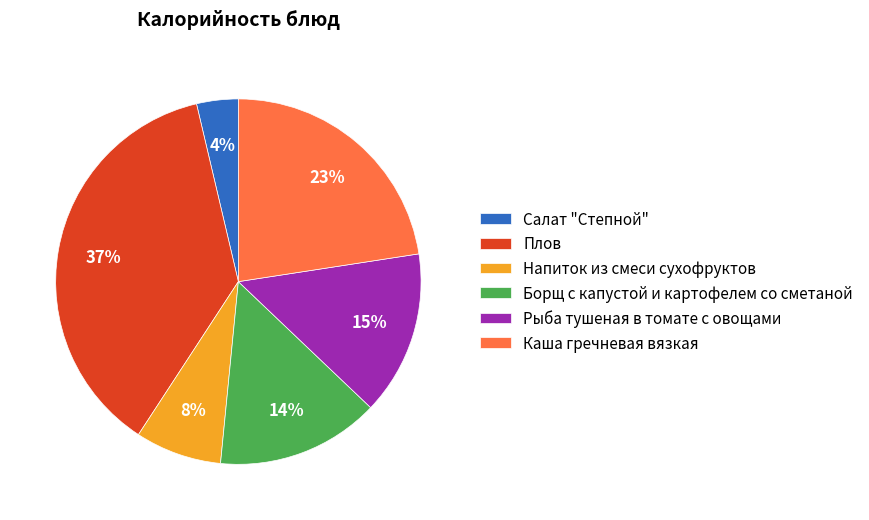

How many segments does this pie chart have?

6